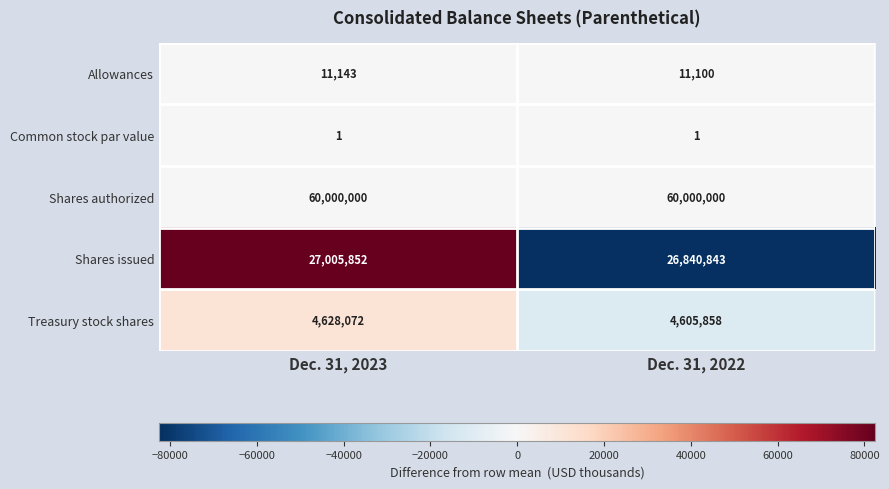

Is the value of Shares issued at Dec. 31, 2023 greater than the value of Treasury stock shares at Dec. 31, 2023?

Yes